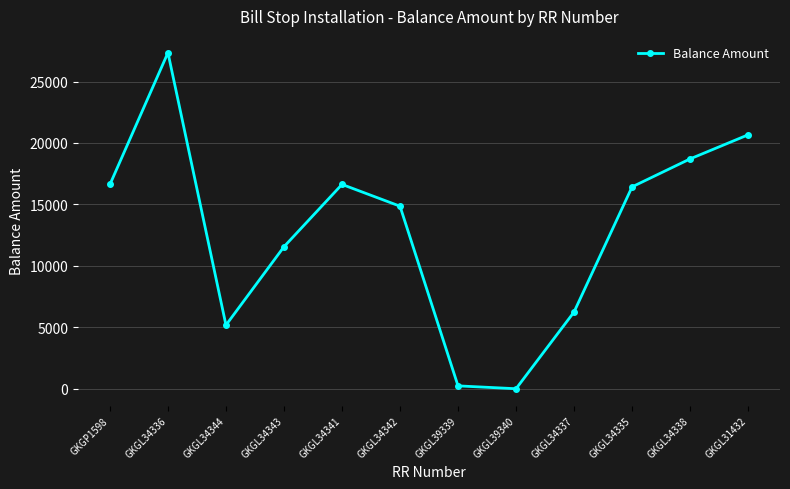

At which category does the chart reach its peak across all series?

GKGL34336